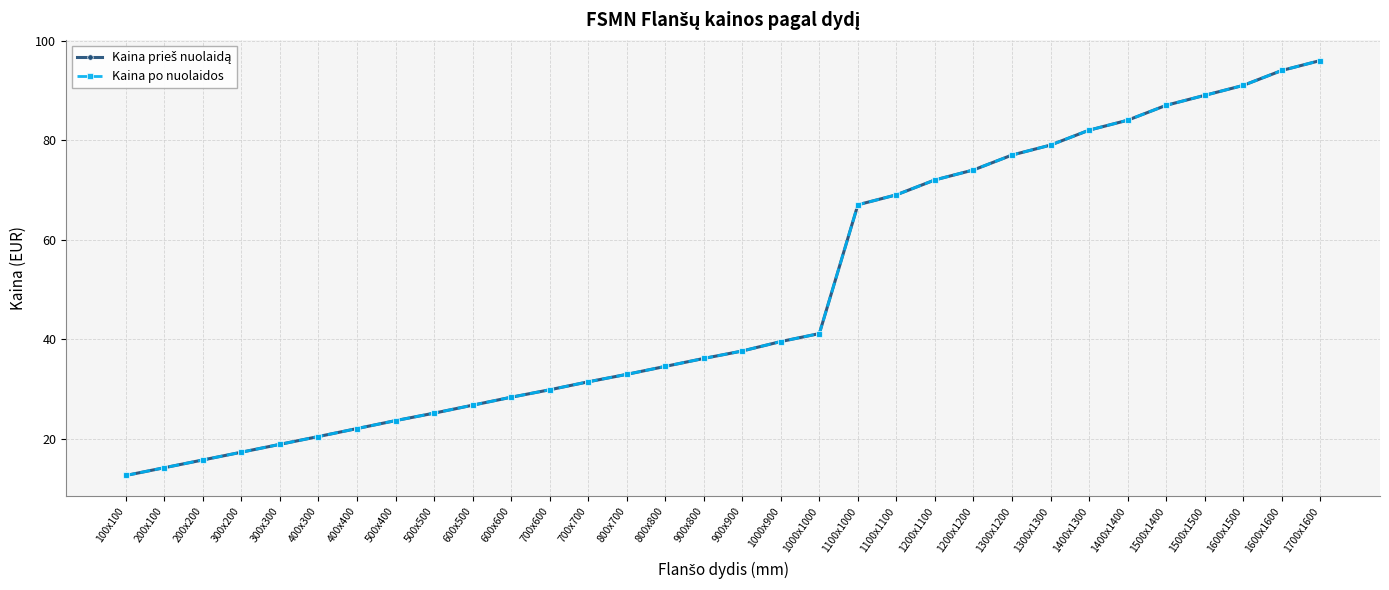

Reading left to right, extract all data points from this chart.

Kaina prieš nuolaidą: 12.6	14.1	15.7	17.2	18.8	20.4	22.0	23.6	25.1	26.7	28.3	29.8	31.4	32.9	34.5	36.1	37.6	39.5	41.1	67.0	69.0	72.0	74.0	77.0	79.0	82.0	84.0	87.0	89.0	91.0	94.0	96.0
Kaina po nuolaidos: 12.6	14.1	15.7	17.2	18.8	20.4	22.0	23.6	25.1	26.7	28.3	29.8	31.4	32.9	34.5	36.1	37.6	39.5	41.1	67.0	69.0	72.0	74.0	77.0	79.0	82.0	84.0	87.0	89.0	91.0	94.0	96.0